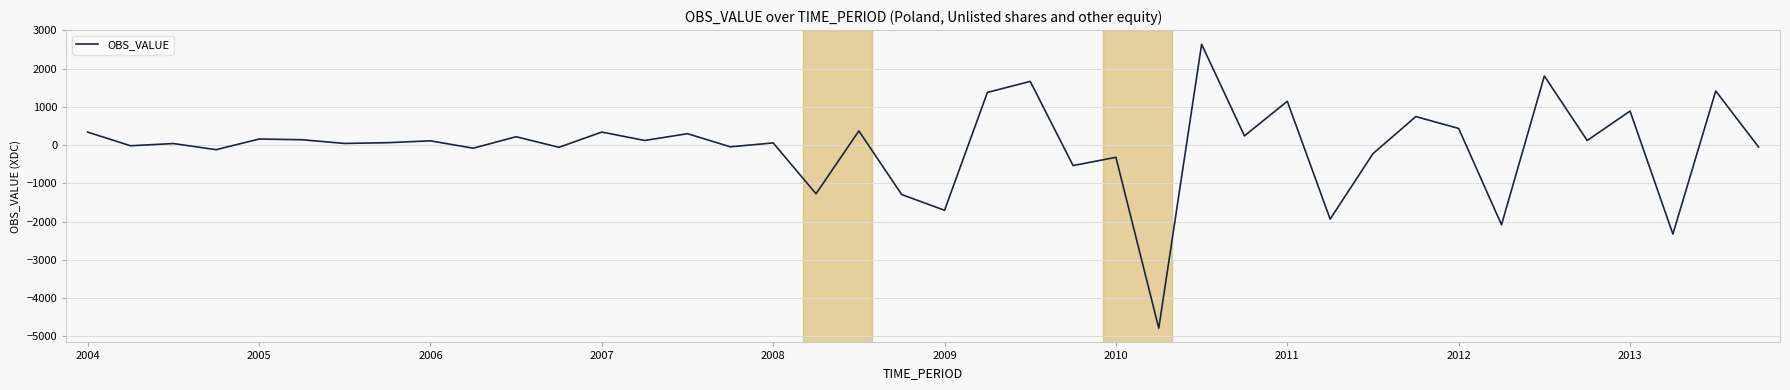

What is the greatest value displayed?

2634.5